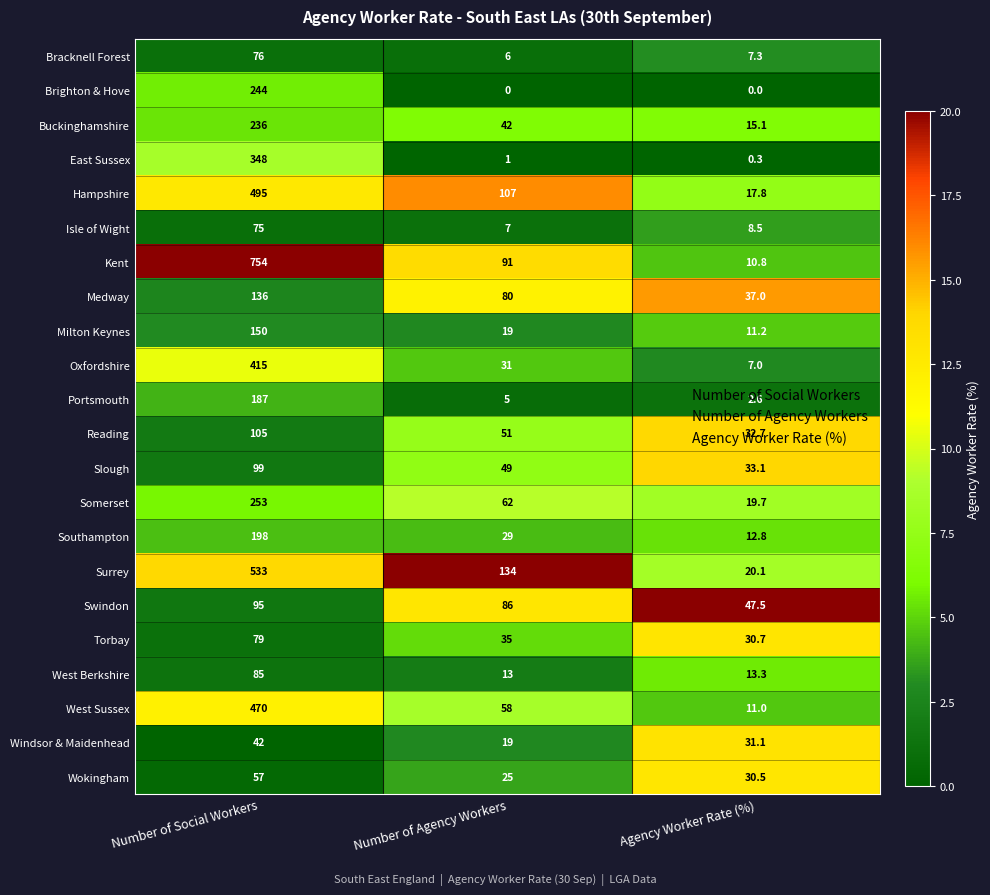

At Number of Social Workers, list the series in order from largest to smallest.

Kent, Surrey, Hampshire, West Sussex, Oxfordshire, East Sussex, Somerset, Brighton & Hove, Buckinghamshire, Southampton, Portsmouth, Milton Keynes, Medway, Reading, Slough, Swindon, West Berkshire, Torbay, Bracknell Forest, Isle of Wight, Wokingham, Windsor & Maidenhead